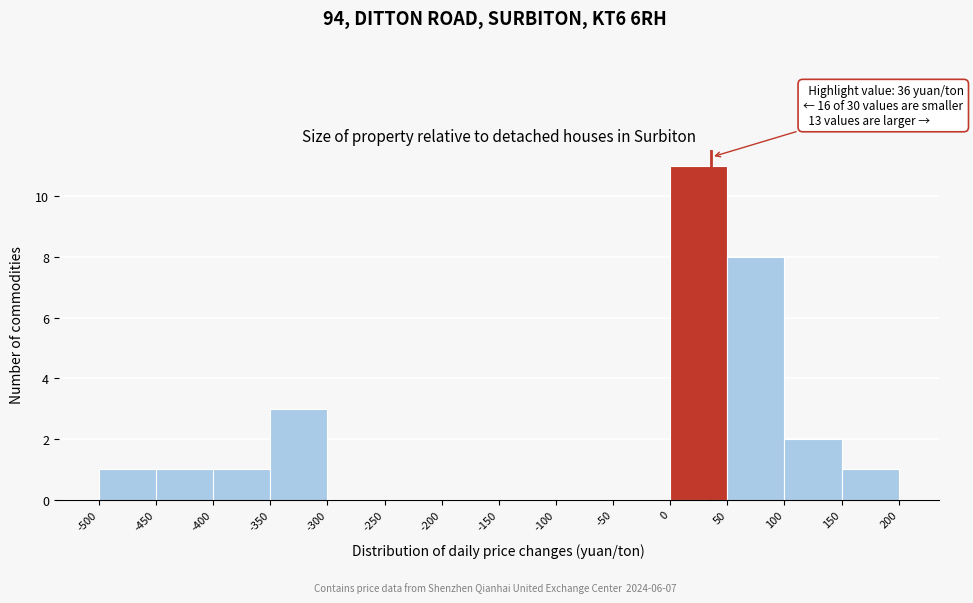

Which range on the x-axis has the tallest bar?

0 to 50